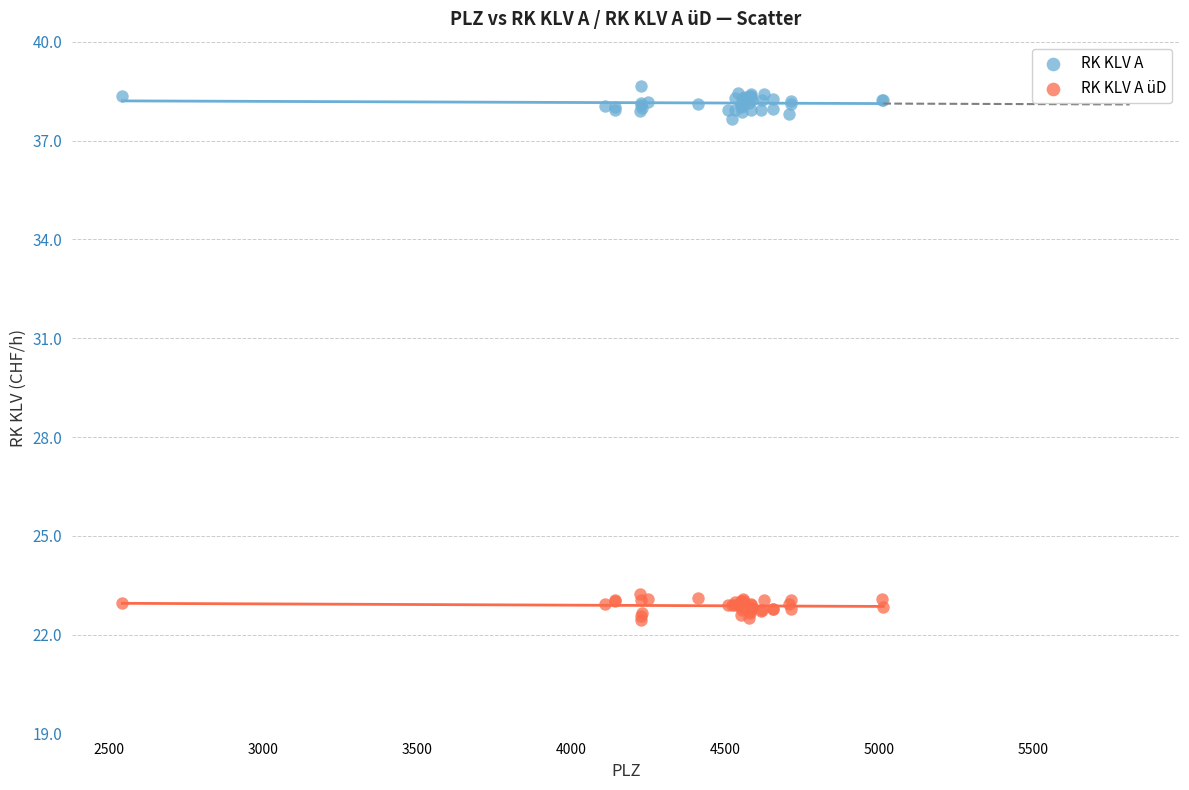

What is the X range (max minus min) for the scatter plot?

2471.0